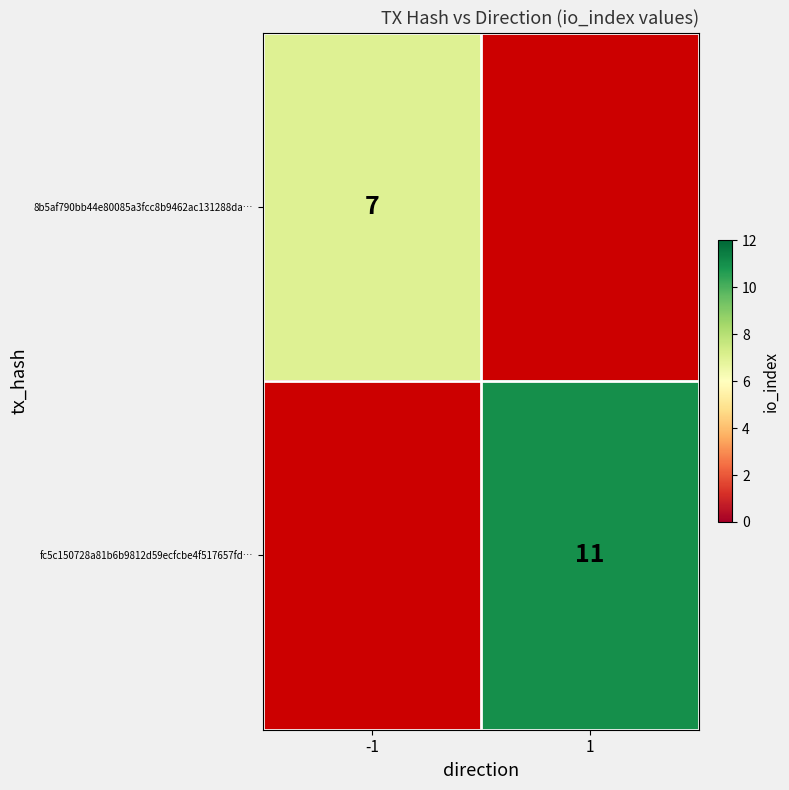

Is it true that 8b5af790bb44e80085a3fcc8b9462ac131288da… equals 10 at -1?

False